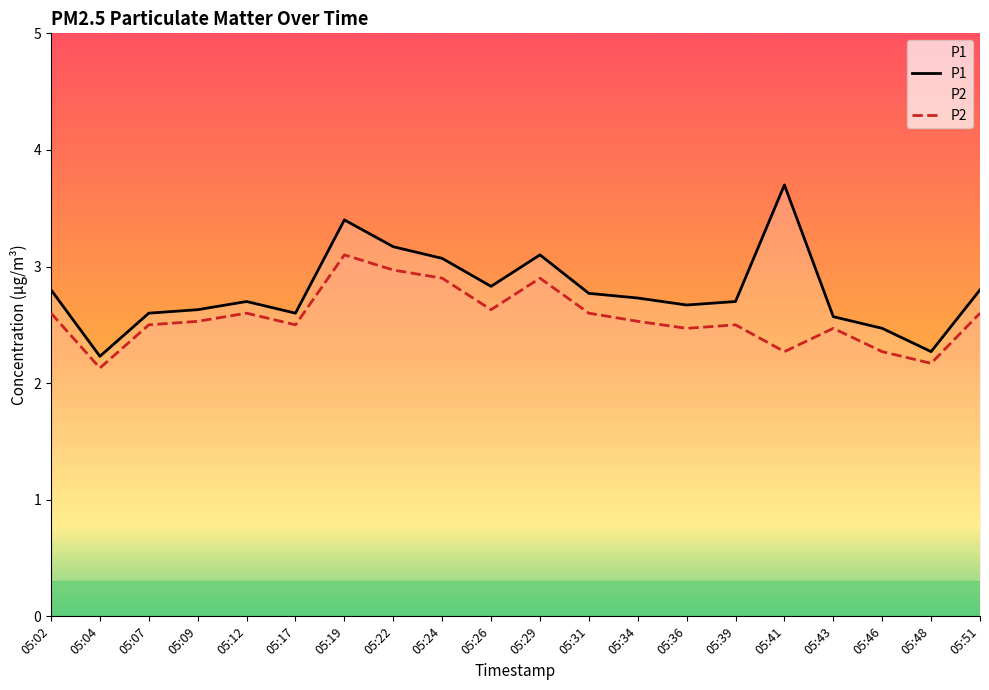

How many lines are shown in the chart?

2